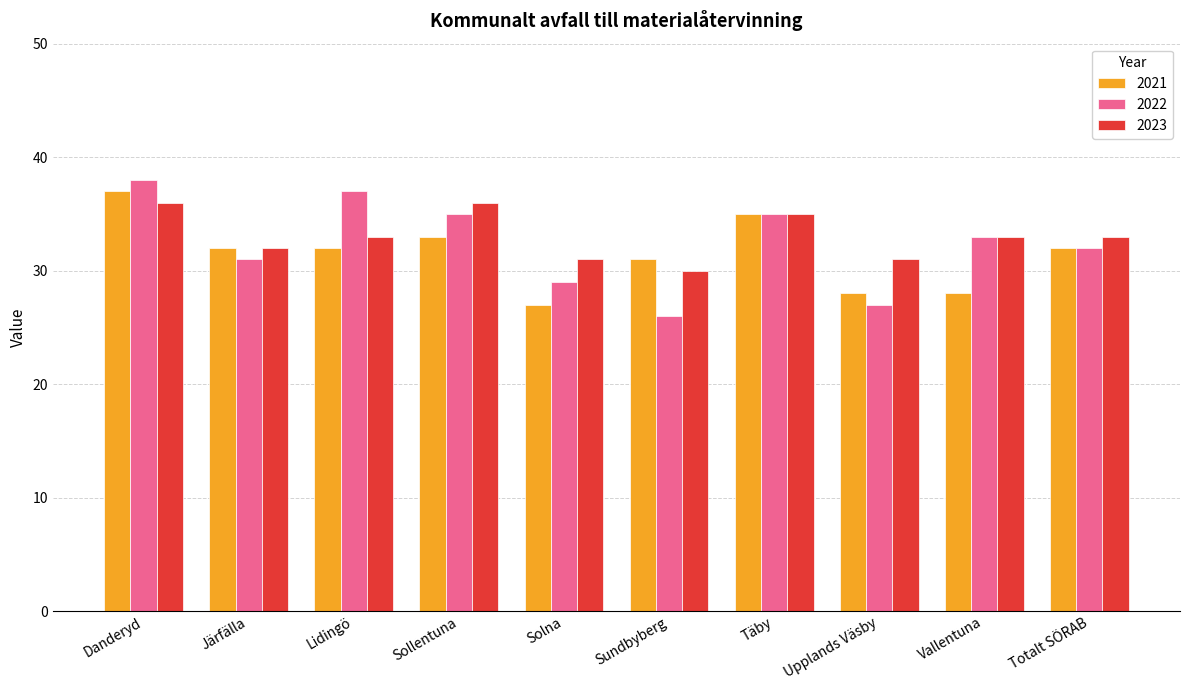

Rank the series at Sundbyberg from lowest to highest value.

2022, 2023, 2021